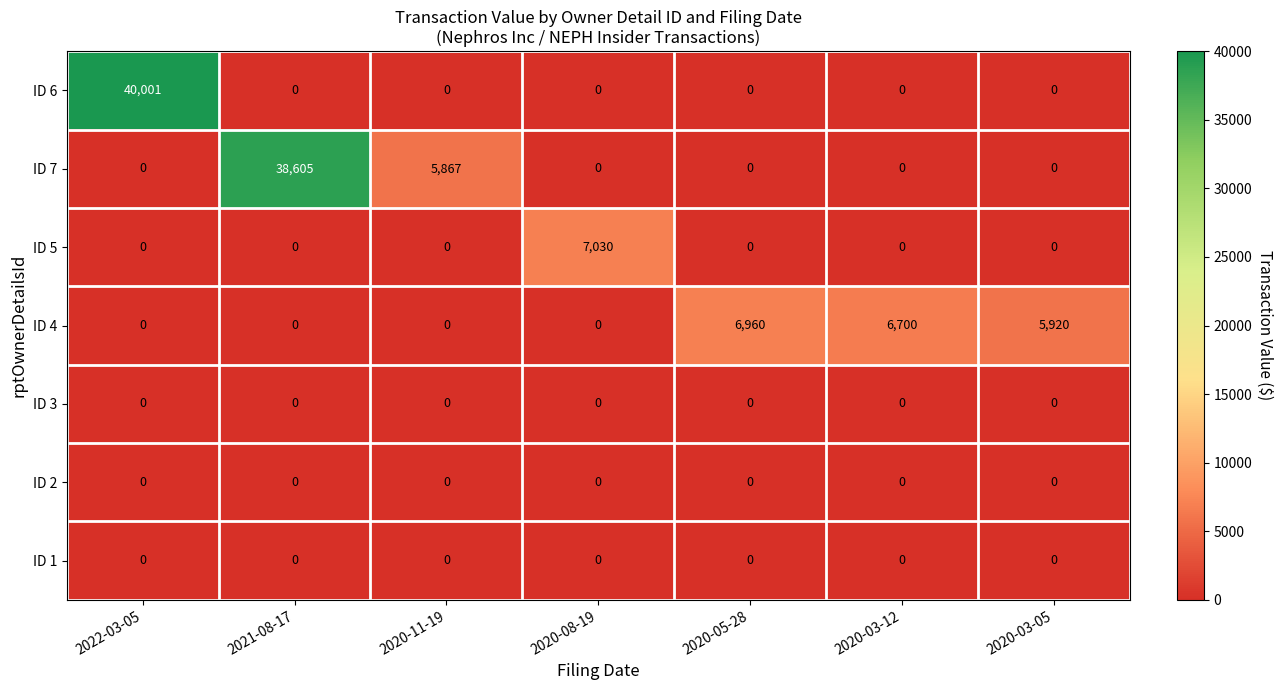

What is the difference between the highest and lowest values at 2021-08-17?

38605